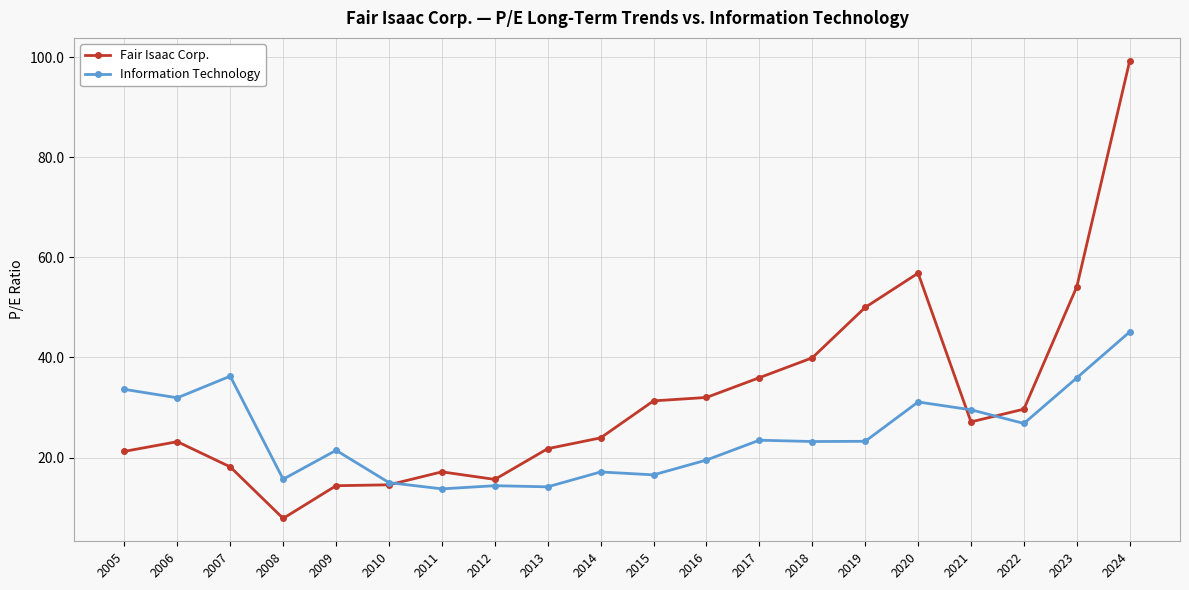

Is it true that Information Technology equals 31.8 at 2018?

False